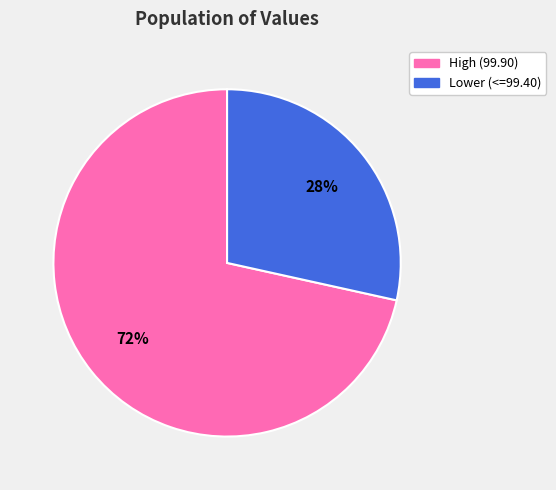

Which has a higher value, High (99.90) or Lower (<=99.40)?

High (99.90)